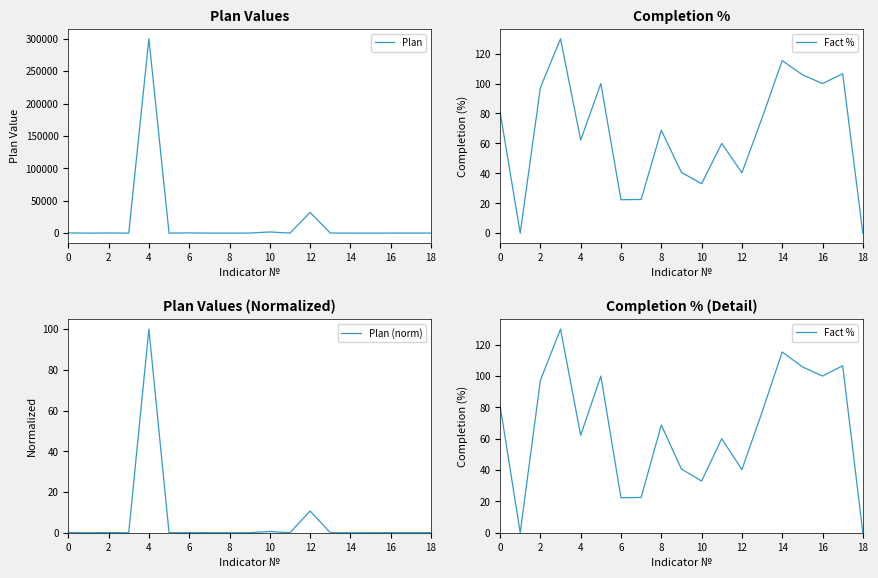

The Plan (norm) series shows 100.0 at 4. True or false?

True